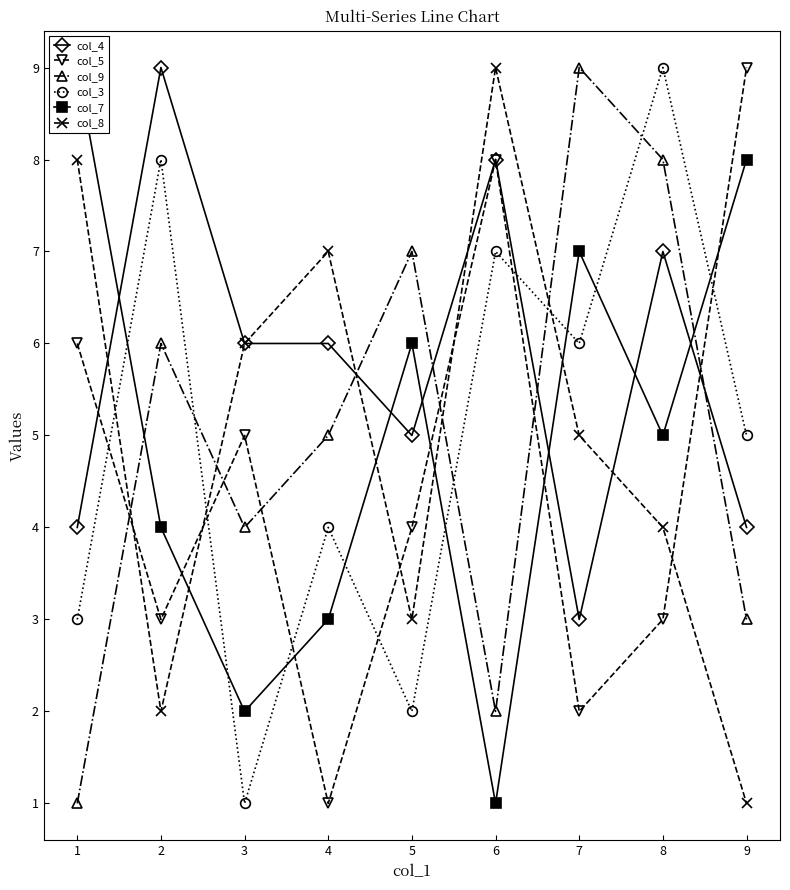

Which category has the highest value across all series?

1